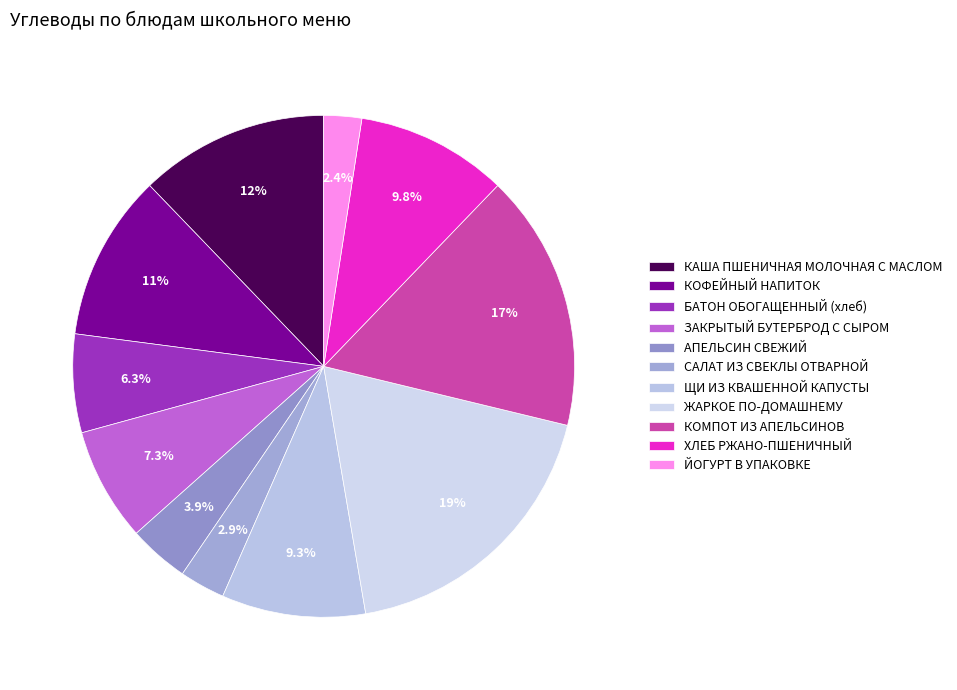

What portion of the pie excludes САЛАТ ИЗ СВЕКЛЫ ОТВАРНОЙ?

97.1%